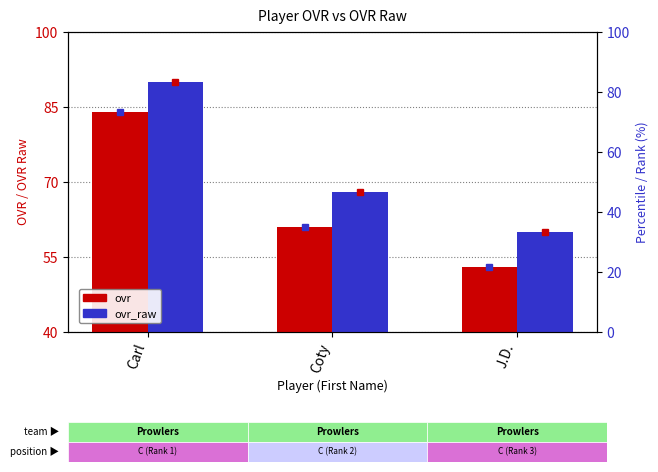

Does the chart contain any negative values?

No